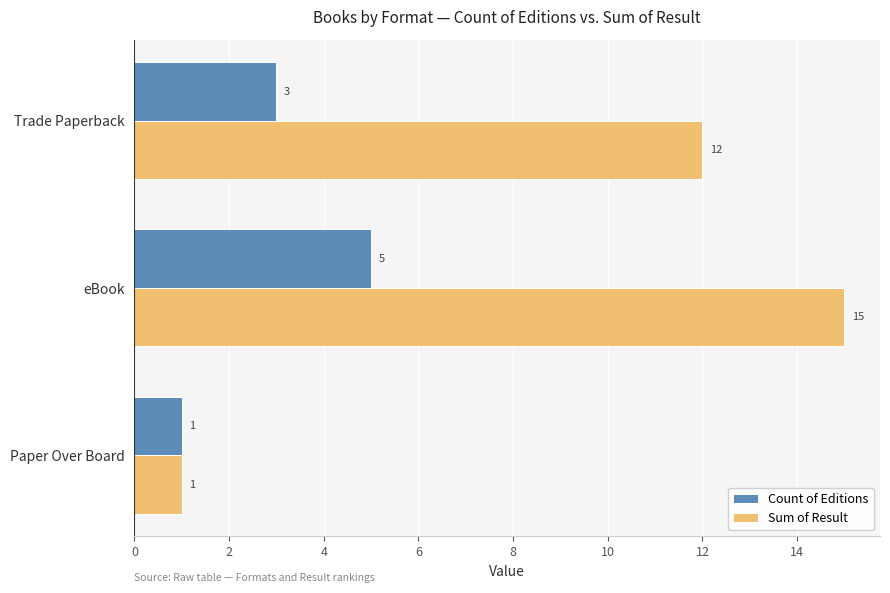

True or false: Sum of Result has a value of 0 at Paper Over Board.

False